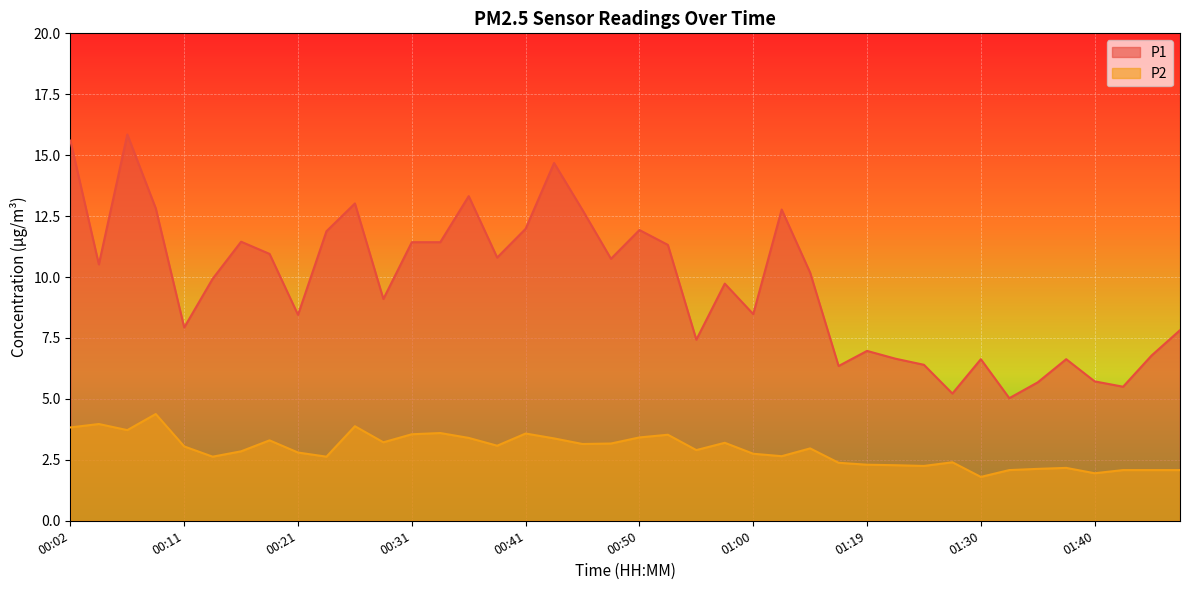

What is the difference between the maximum and minimum values in the P1 series?

10.8